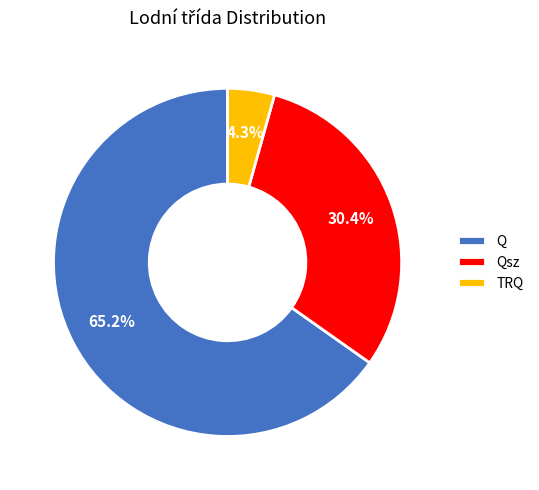

What is the smallest slice in the pie chart?

TRQ